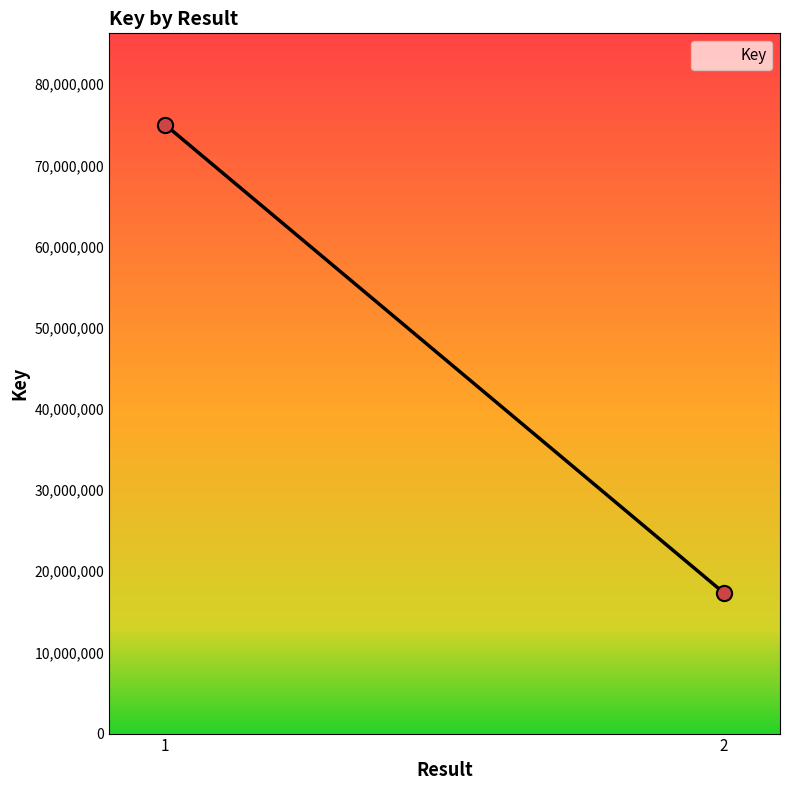

What is the difference between the maximum and minimum values?

57710686.0